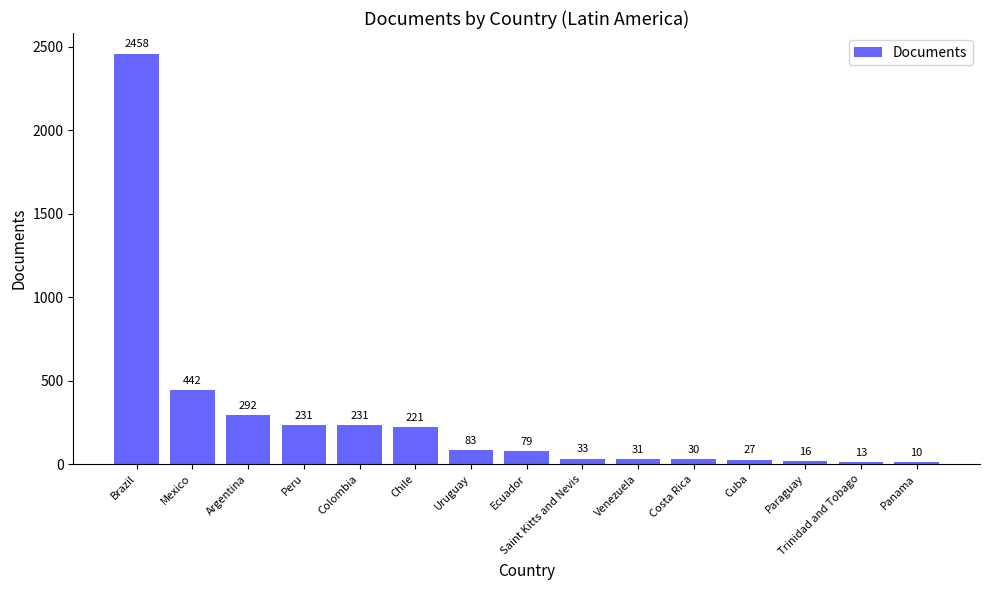

At which category does the chart reach its peak across all series?

Brazil